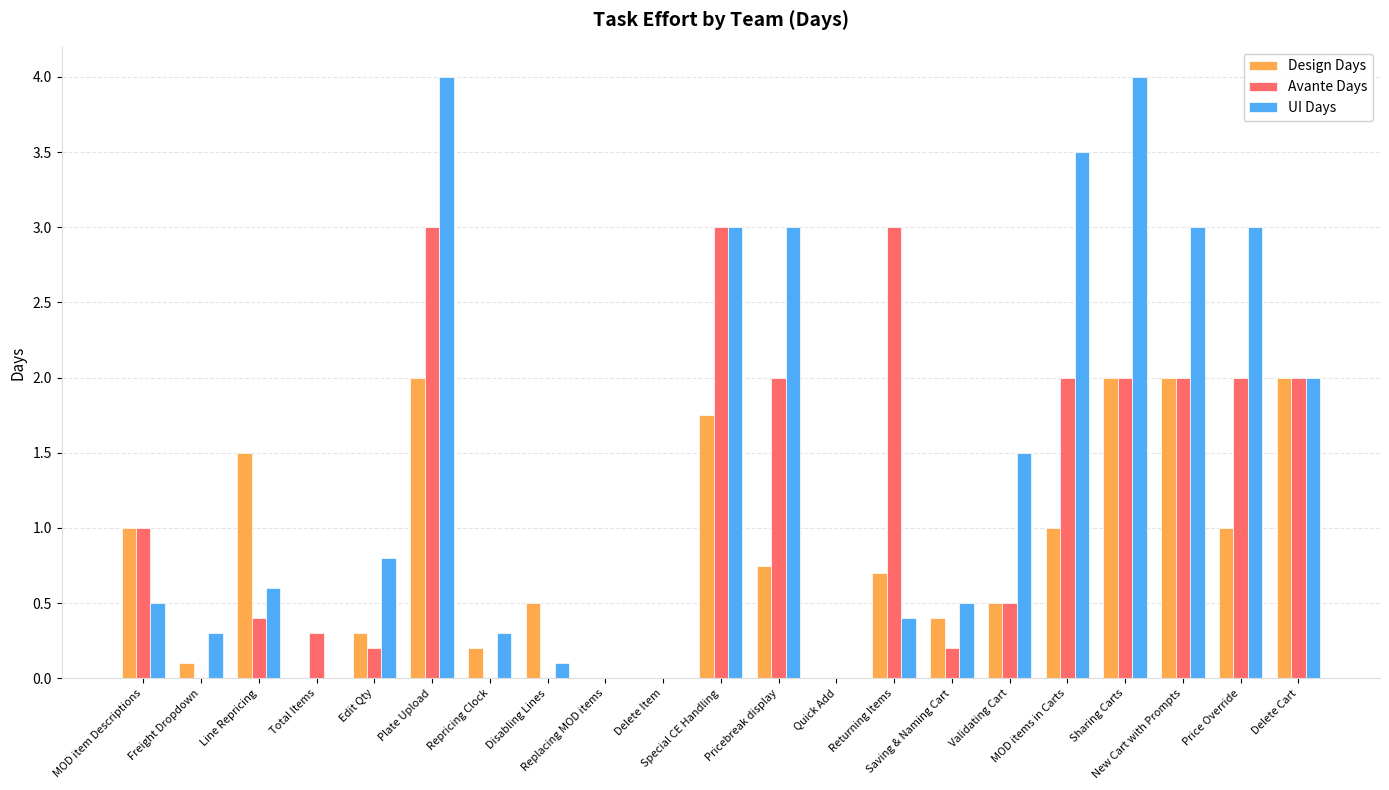

What are all the series names shown in the legend?

Design Days, Avante Days, UI Days